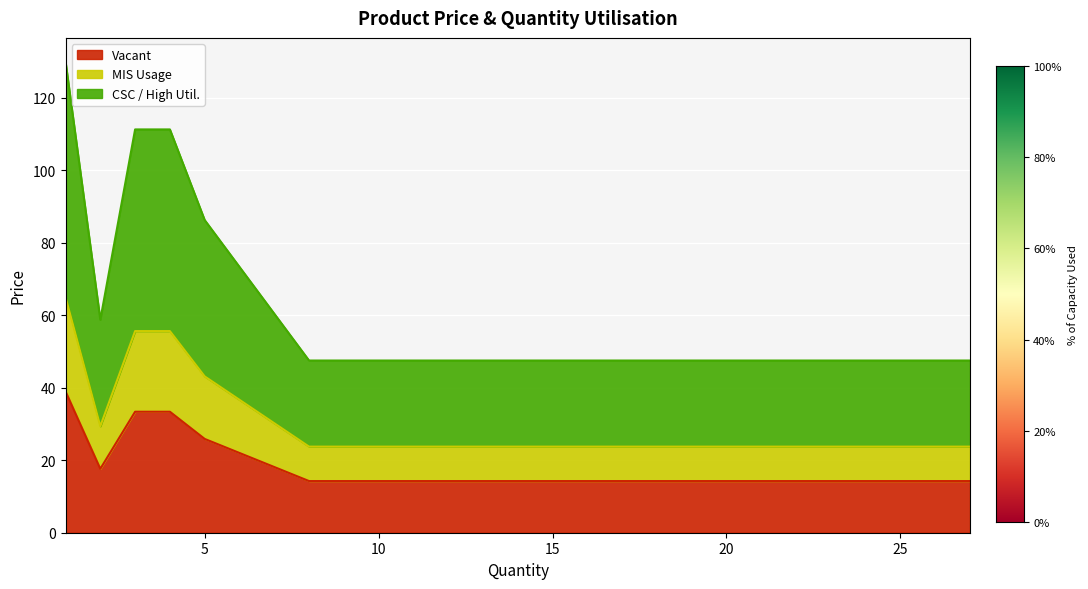

What is the average value of the Price series?

83.5